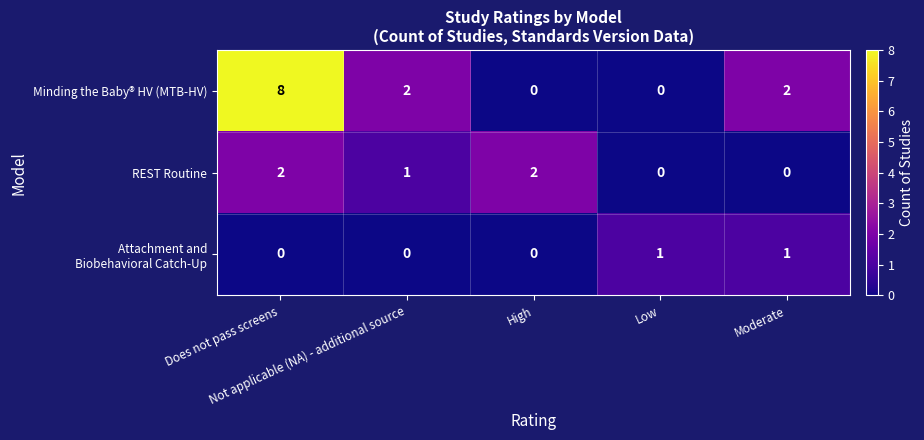

What is the maximum value shown in the chart?

8